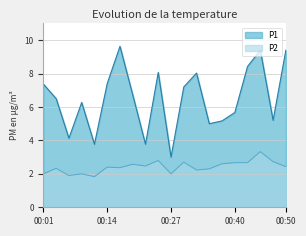

The P1 series shows 9.4 at 00:45. True or false?

True